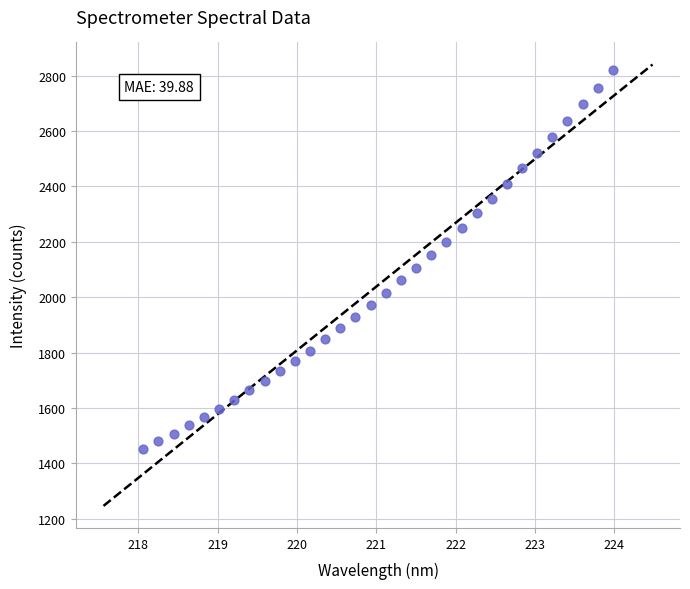

What is the range of X values (max minus min)?

5.9